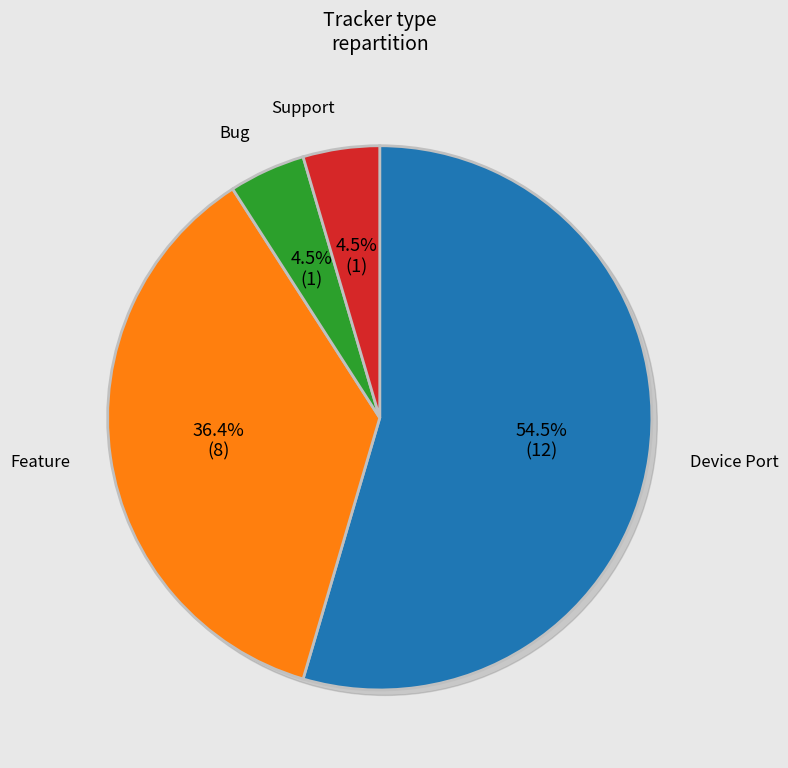

Does Device Port account for over 50% of the chart?

Yes